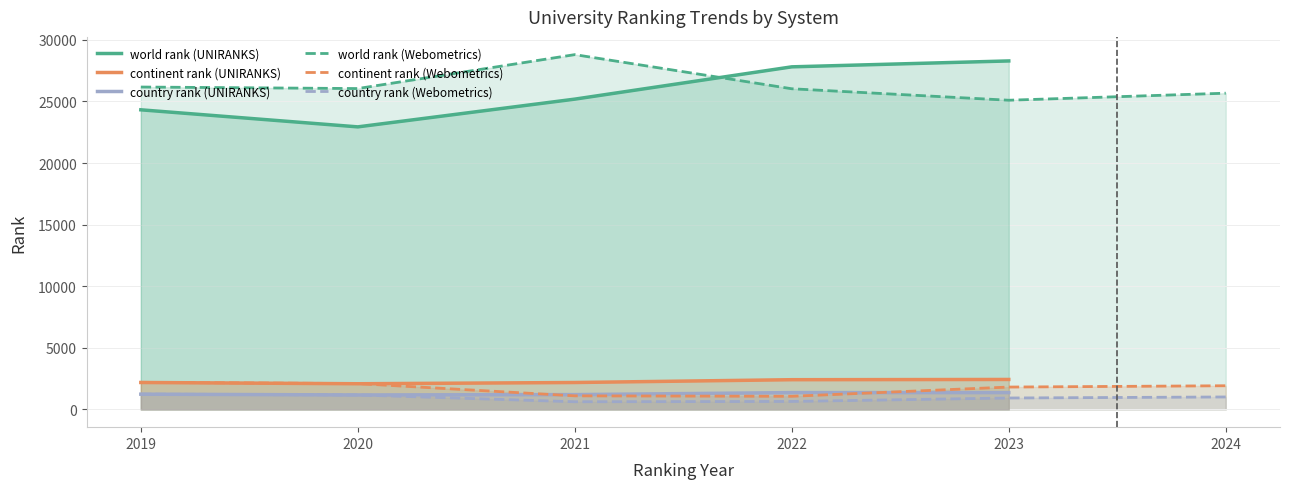

Reading left to right, extract all data points from this chart.

world rank: 24321	22936	25188	27809	28288	26170	26046	28800	26029	25098	25670
continent rank: 2187	2085	2185	2413	2432	2199	2097	1102	1066	1816	1922
country rank: 1238	1175	1204	1365	1365	1240	1176	623	647	928	1012